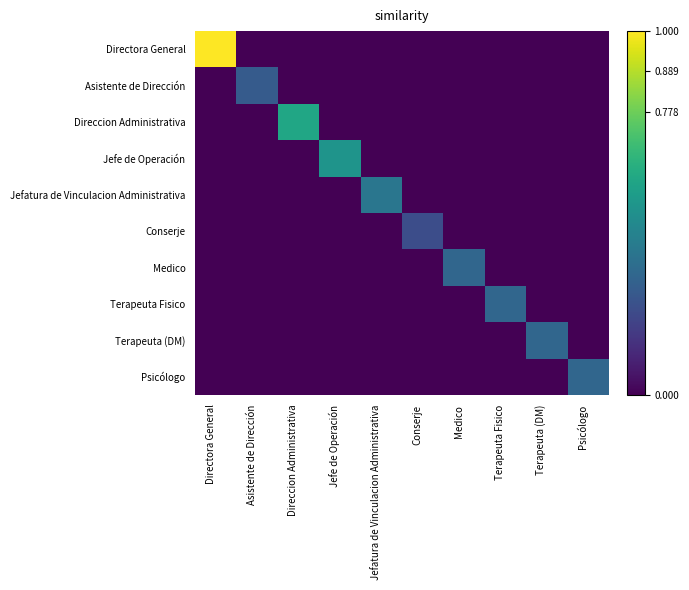

Which series has the widest spread of values?

Directora General